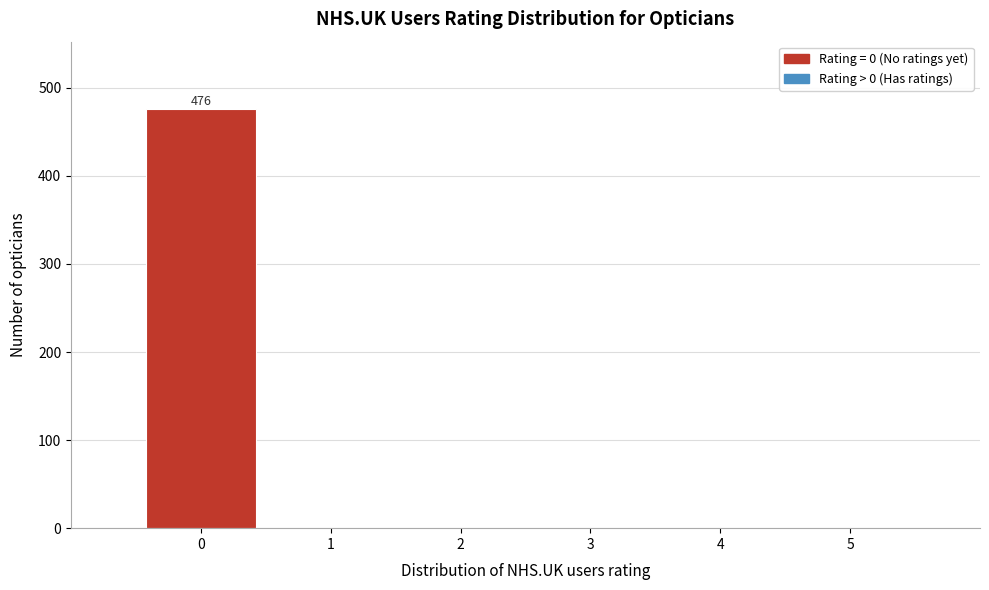

Over which range of the x-axis is the bar tallest?

-0.5 to 0.5